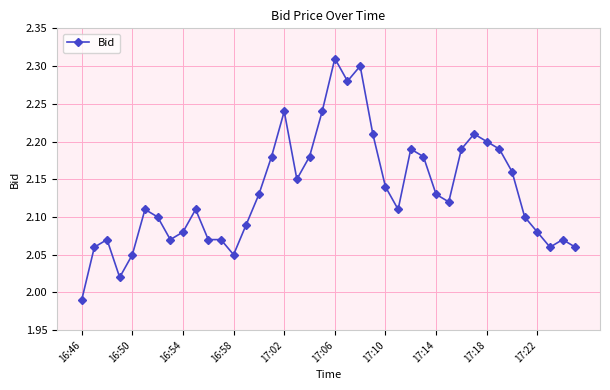

What is the difference between the second highest and minimum values?

0.3